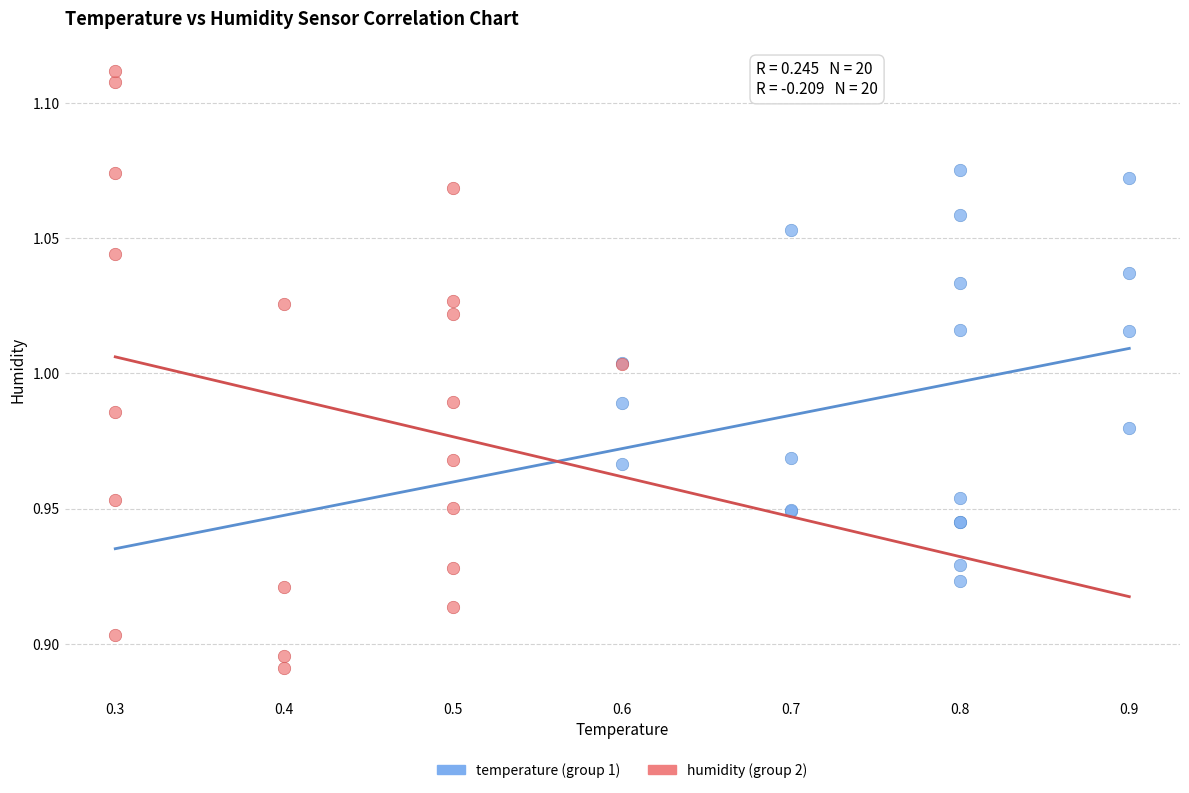

Which series has the widest spread of Y values?

humidity (group 2)